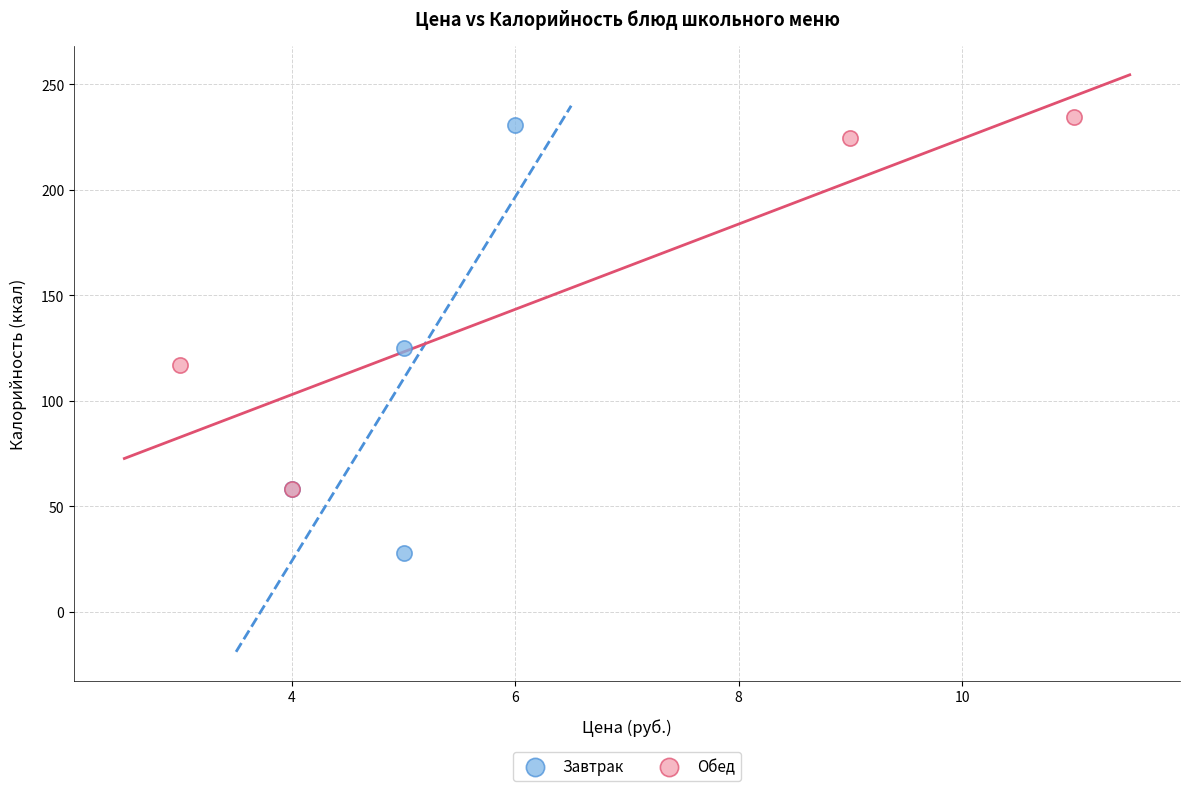

Which series reaches the minimum Y coordinate?

Завтрак